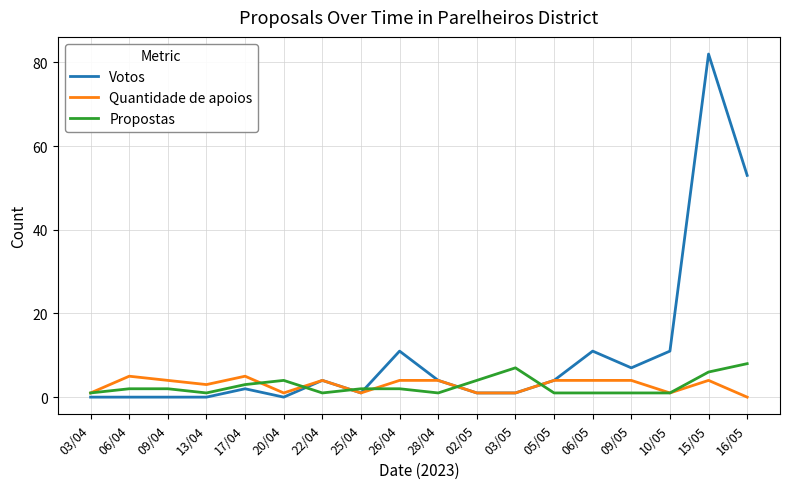

At how many categories does at least one series exceed 65?

1